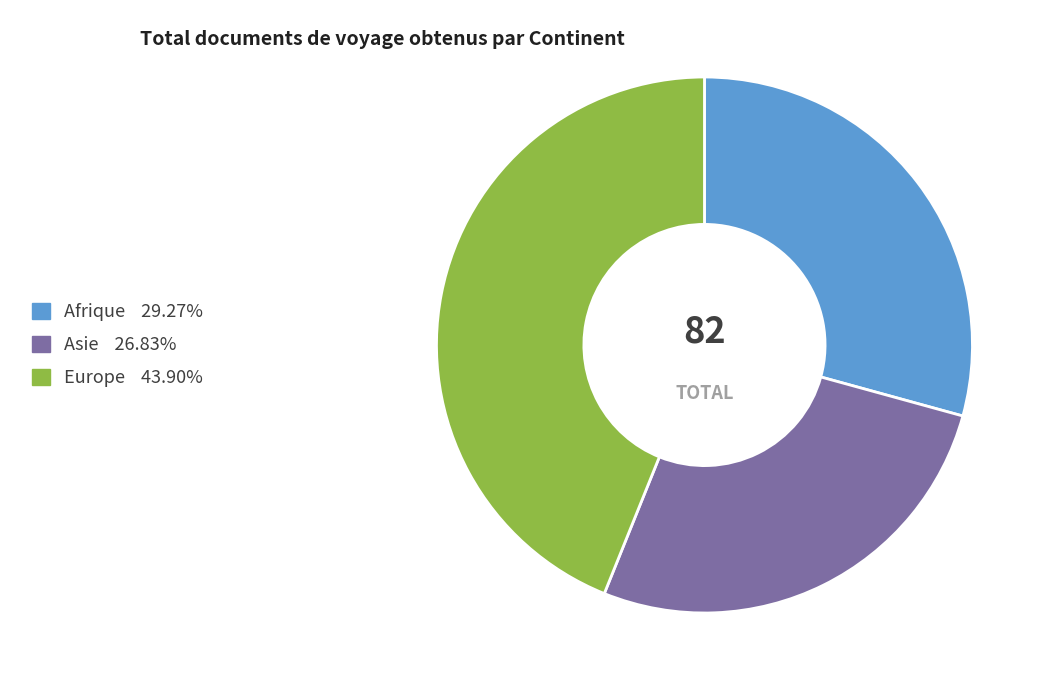

How many slices are in this pie chart?

3